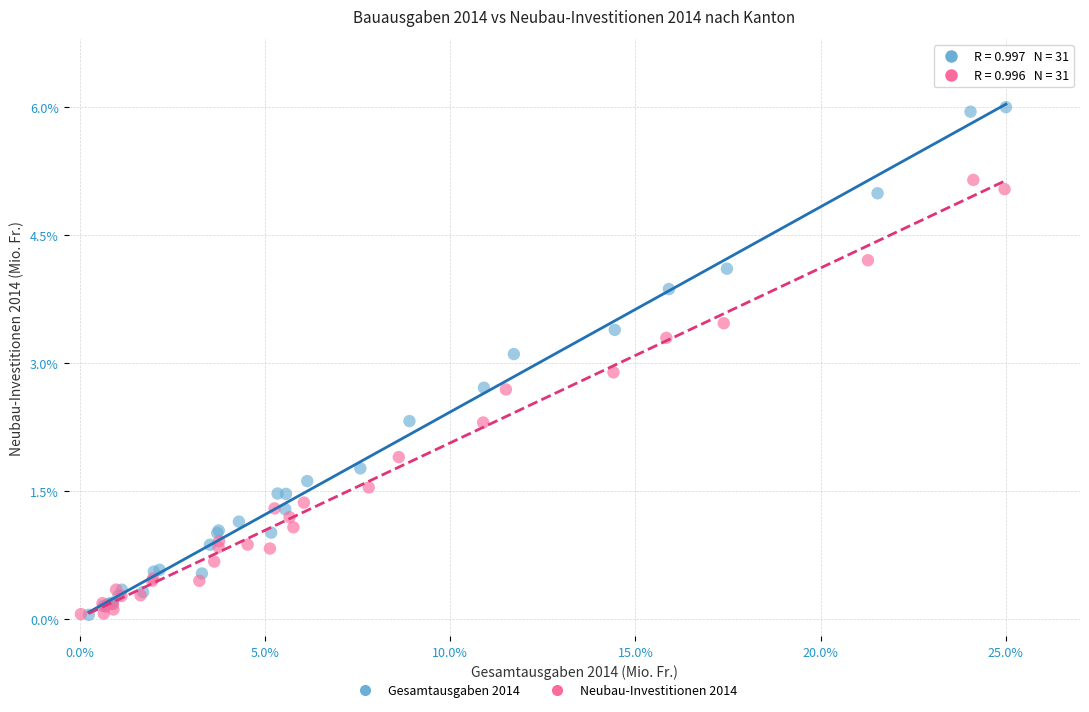

Which series contains the highest Y value?

Gesamtausgaben 2014